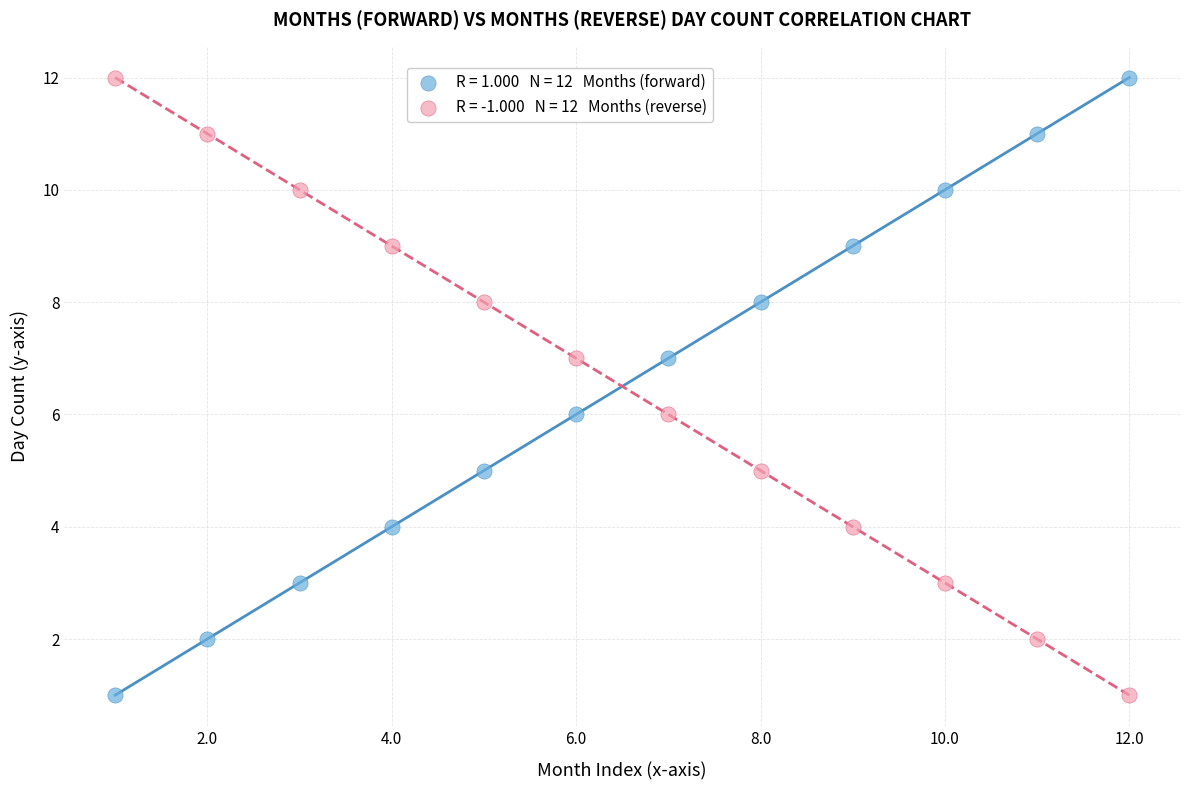

Across all data points, what is the range of Y values (max minus min)?

11